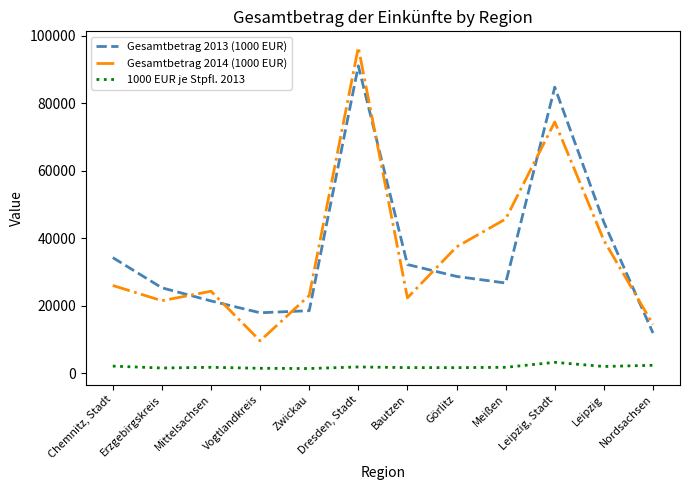

True or false: Gesamtbetrag 2013 (1000 EUR) and Gesamtbetrag 2014 (1000 EUR) intersect in this chart.

True